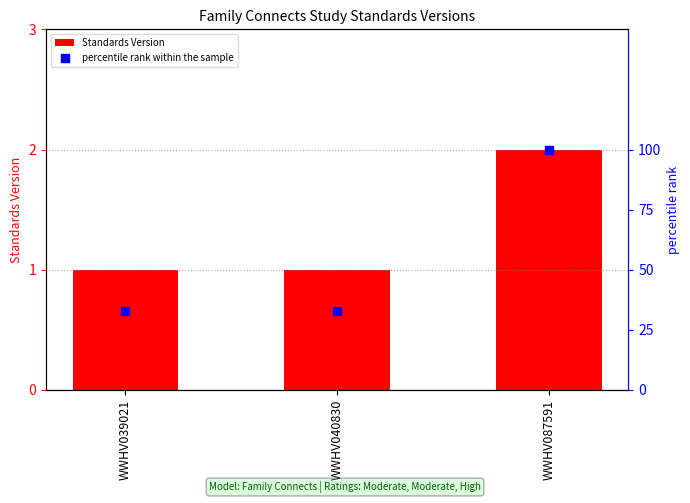

Which series contains the highest Y value?

percentile rank within the sample